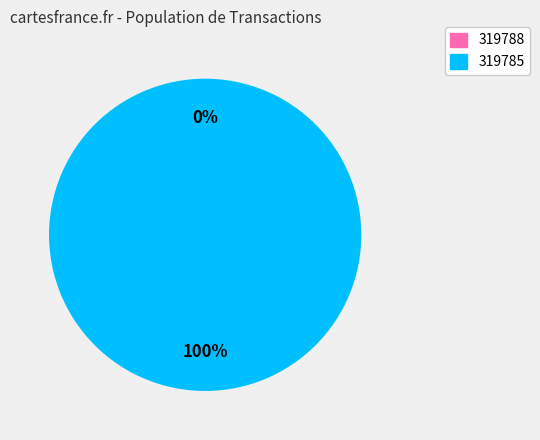

To the nearest percent, what is the difference between the largest and smallest slice percentages?

100%